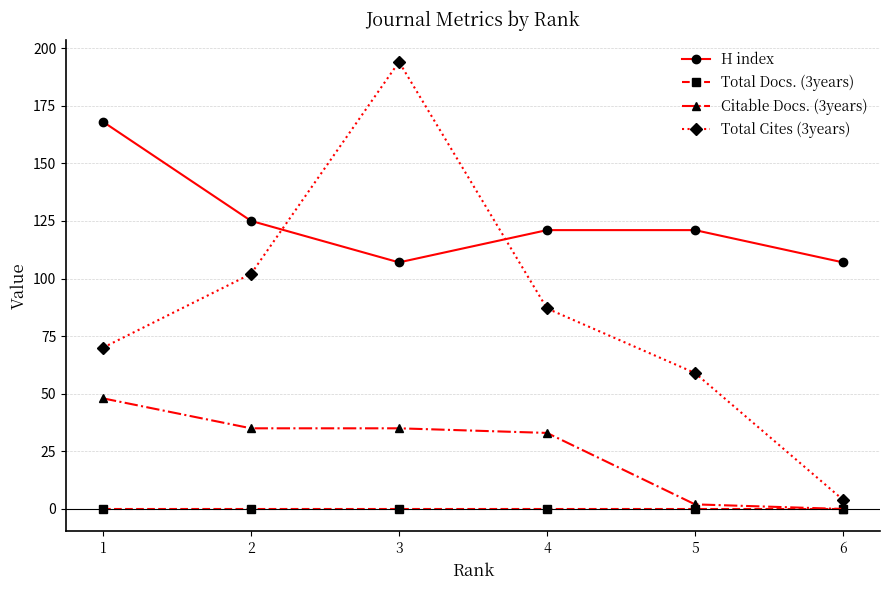

What is the difference between the highest and lowest values at 5?

121